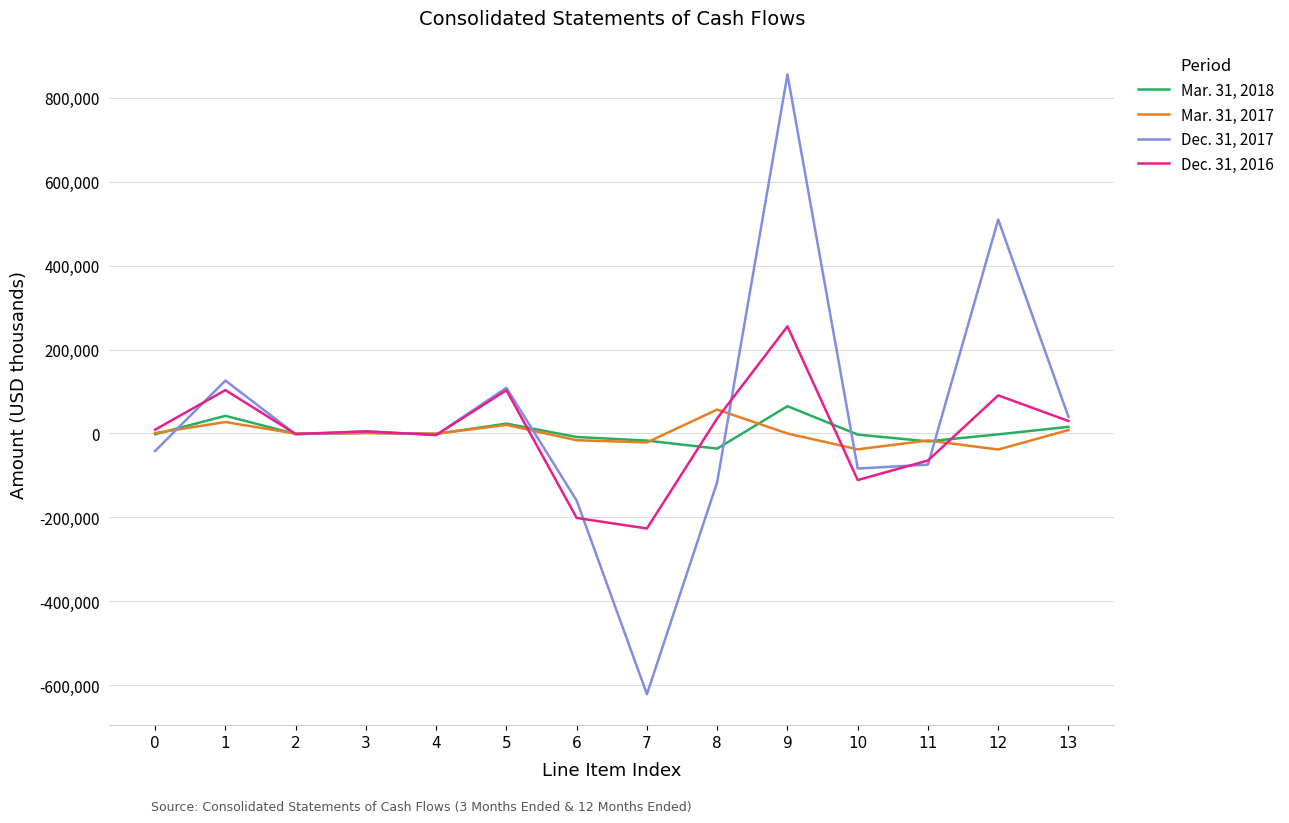

Is this an area chart (filled region under the line)?

No